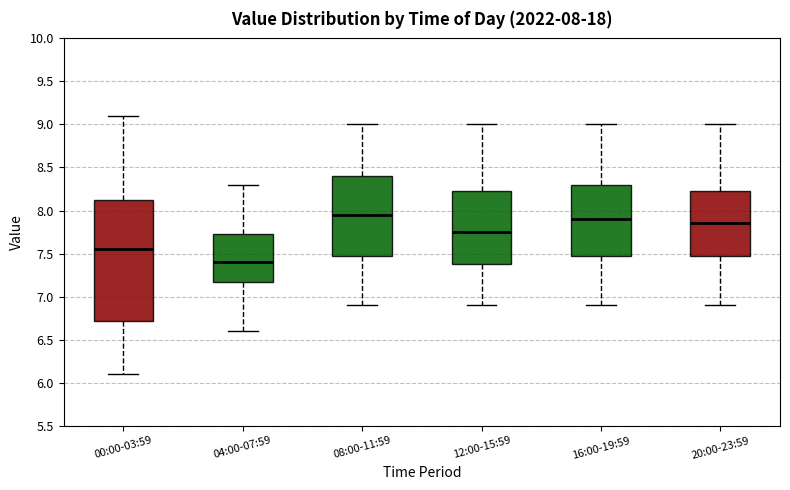

Comparing the boxes themselves (not the whiskers), which one is the tallest?

00:00-03:59